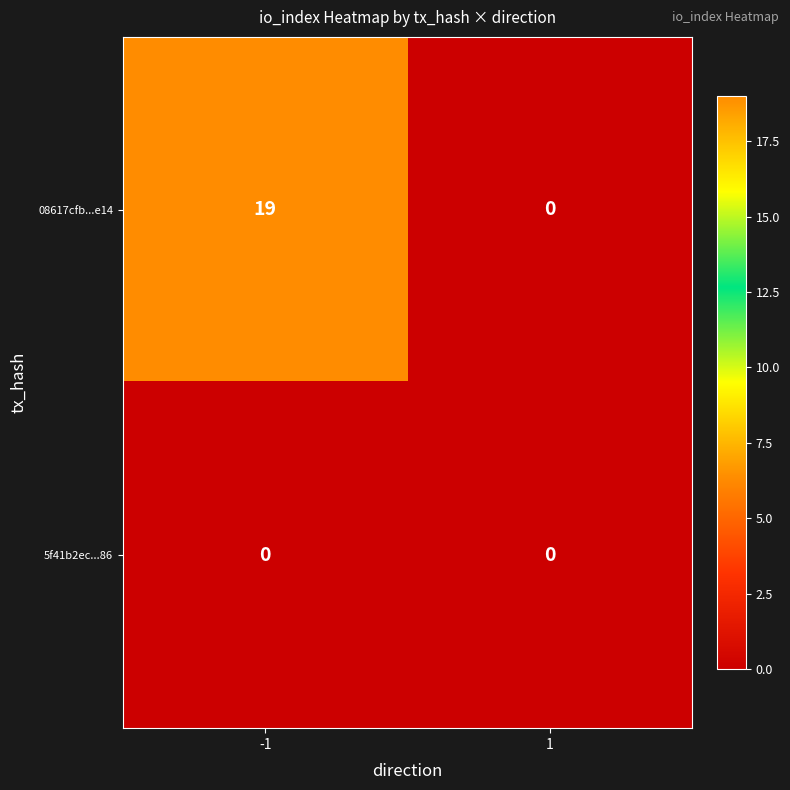

List the labels in order of 08617cfb...e14 value, smallest first.

1, -1